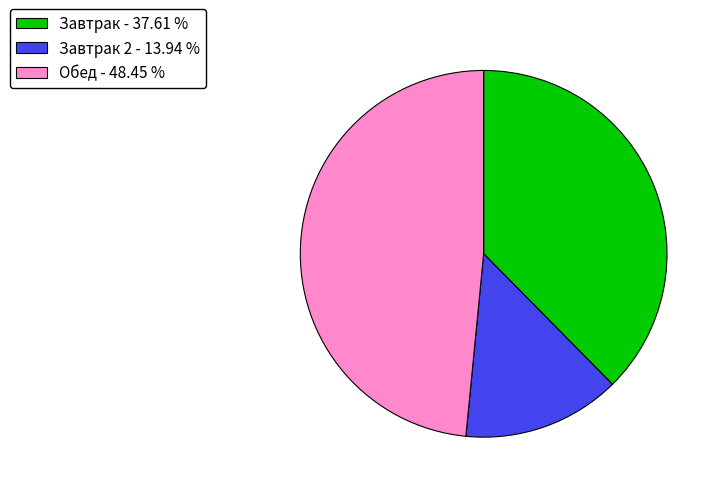

Rank the categories by value from lowest to highest.

Завтрак 2 - 13.94 %, Завтрак - 37.61 %, Обед - 48.45 %